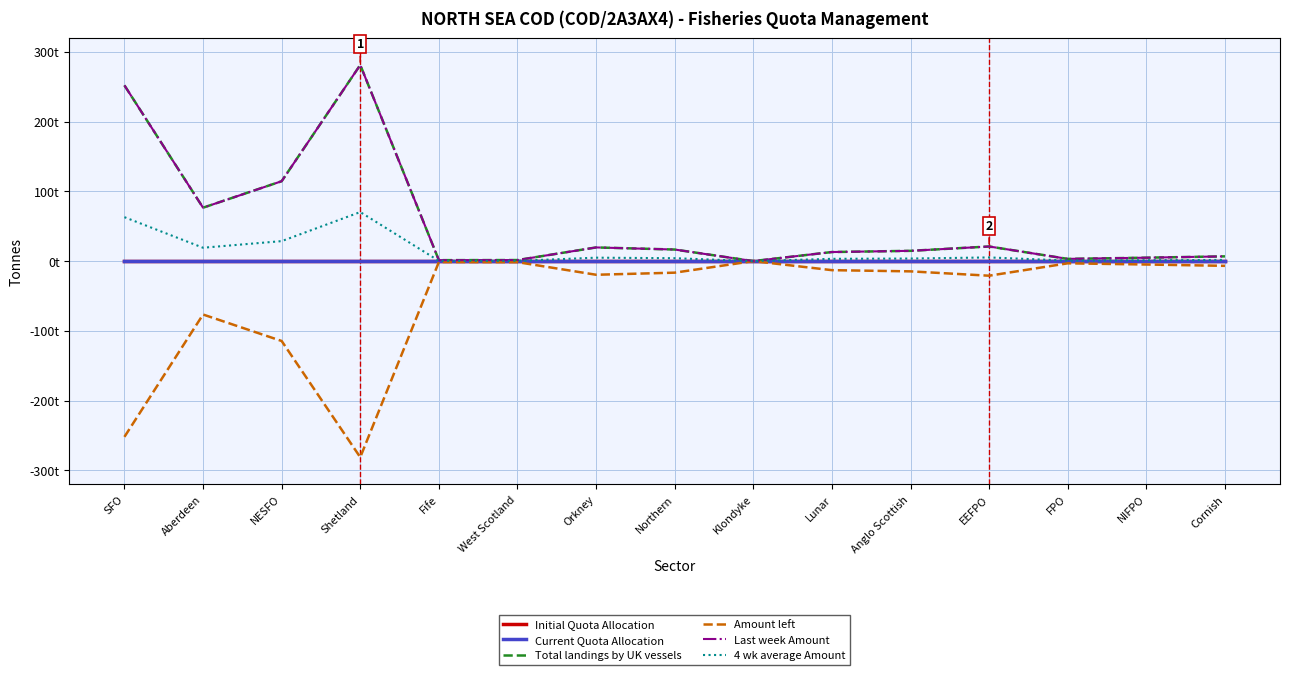

Between Fife and FPO, which series saw the biggest shift?

Total landings by UK vessels